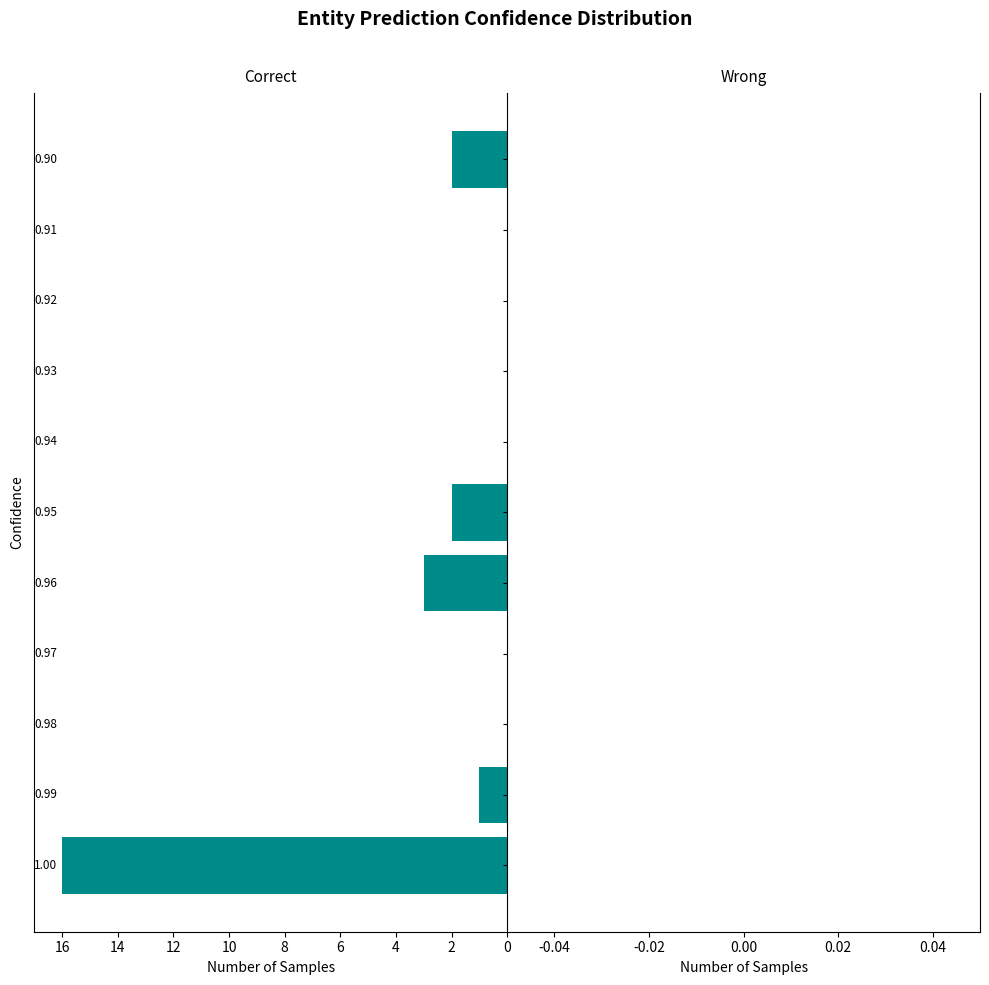

What is the maximum value shown in the chart?

16